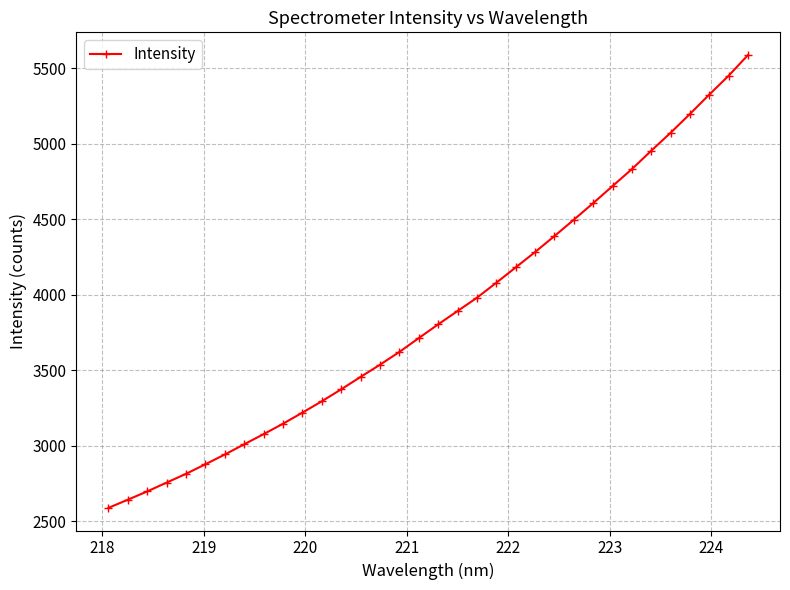

What is the average value?

3870.6